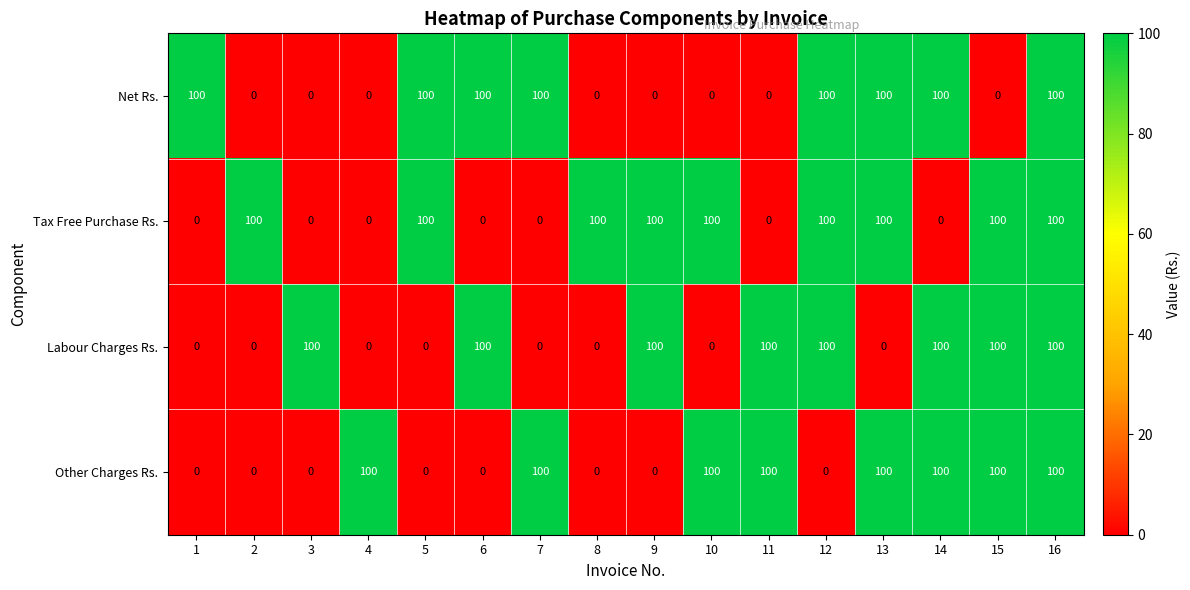

What is the difference between the Net Rs. values at 16 and 11?

100